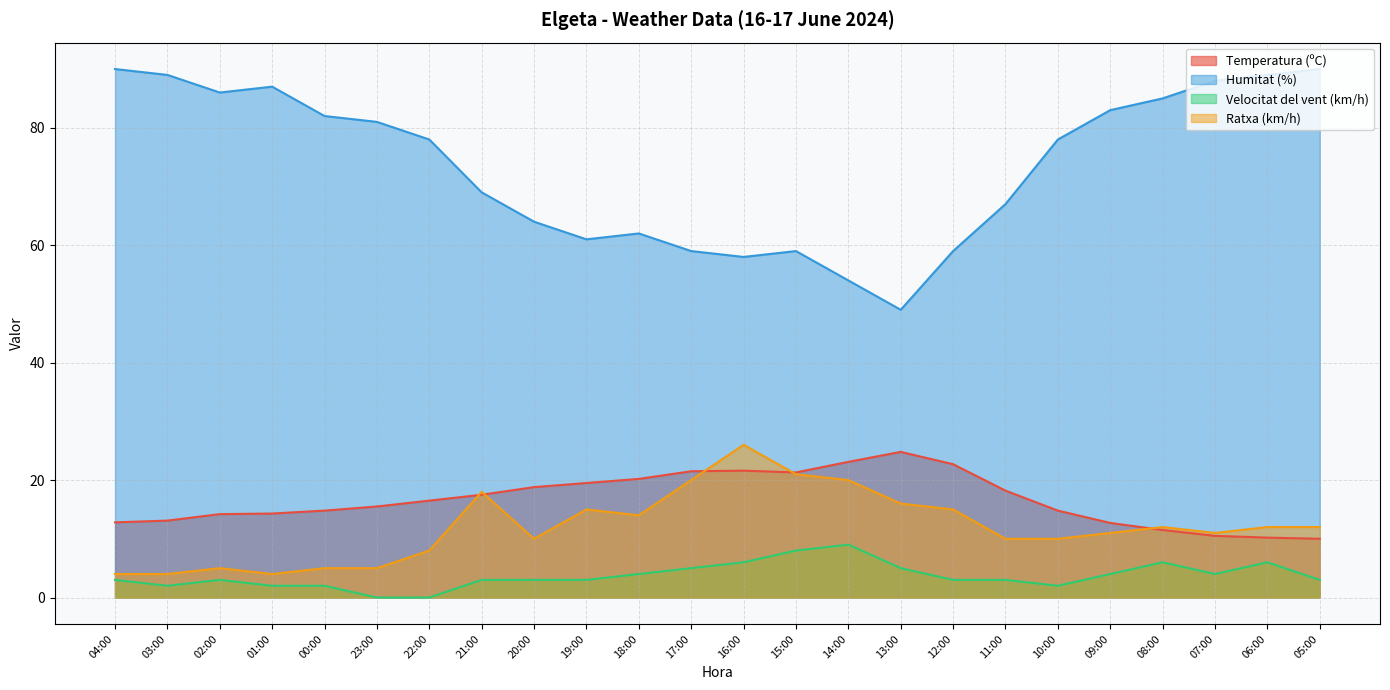

How many Velocitat del vent (km/h) values are between 3 and 5?

13